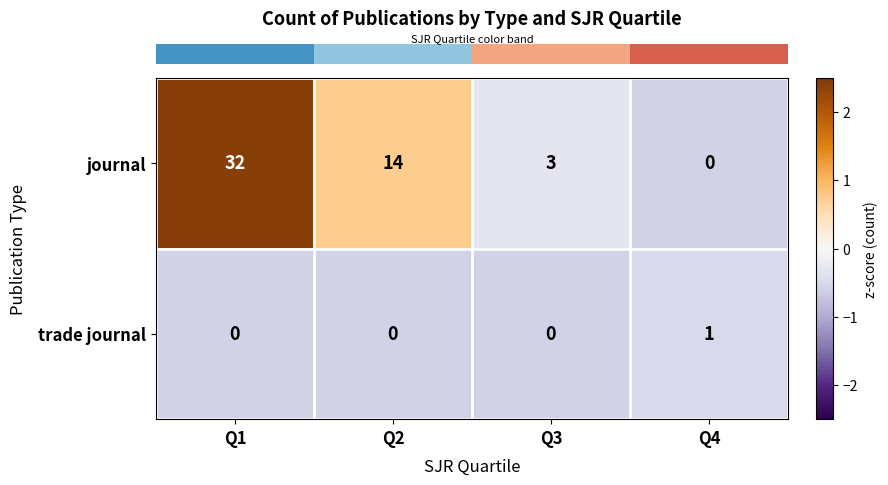

Reading left to right, what are all the values shown in this chart?

journal: 32	14	3	0
trade journal: 0	0	0	1